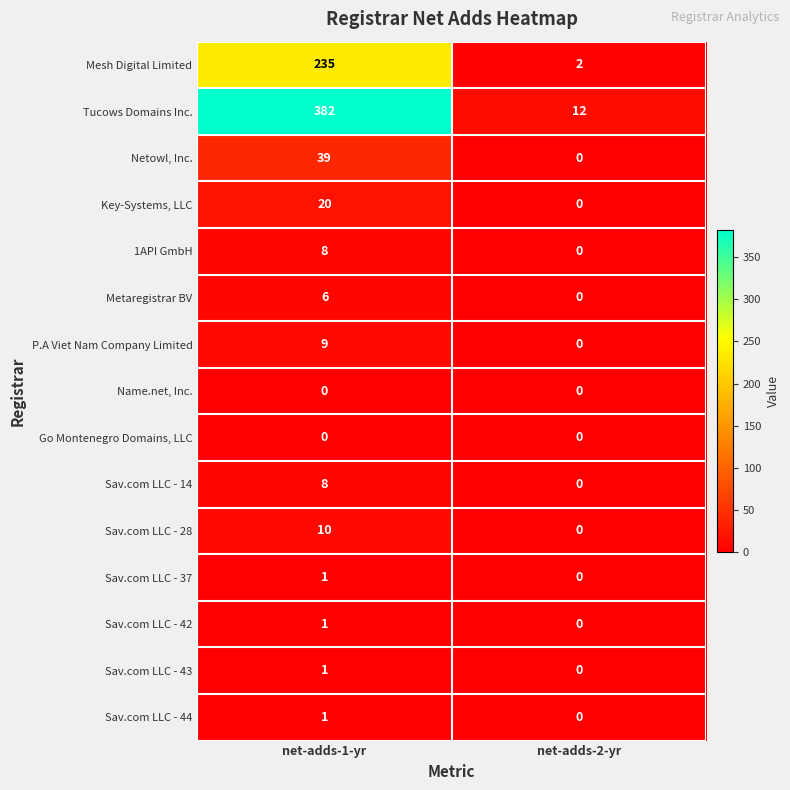

Which category has the highest value across all series?

net-adds-1-yr